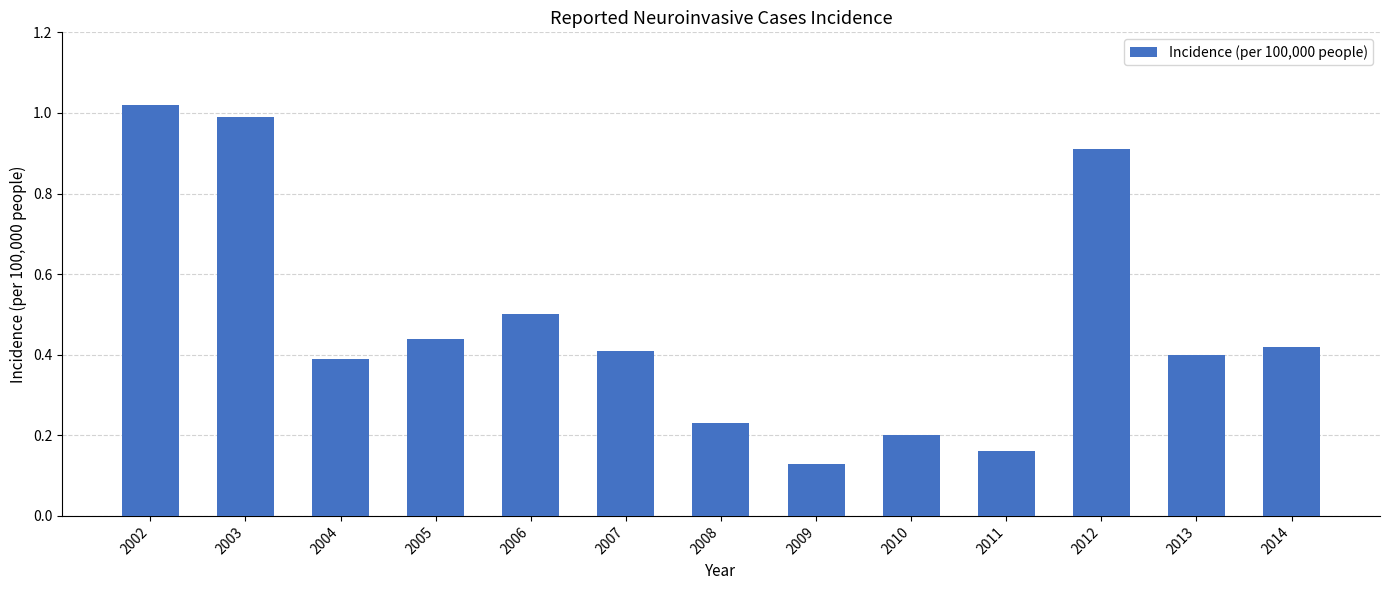

Rank the categories by value from lowest to highest.

2009, 2011, 2010, 2008, 2004, 2013, 2007, 2014, 2005, 2006, 2012, 2003, 2002